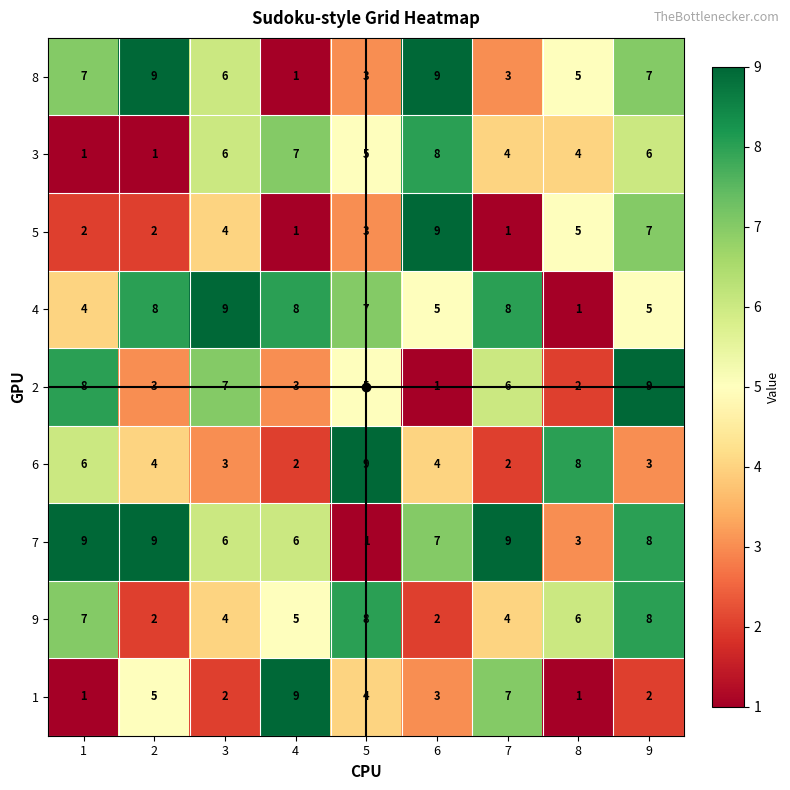

At which label does 4 reach its minimum?

8